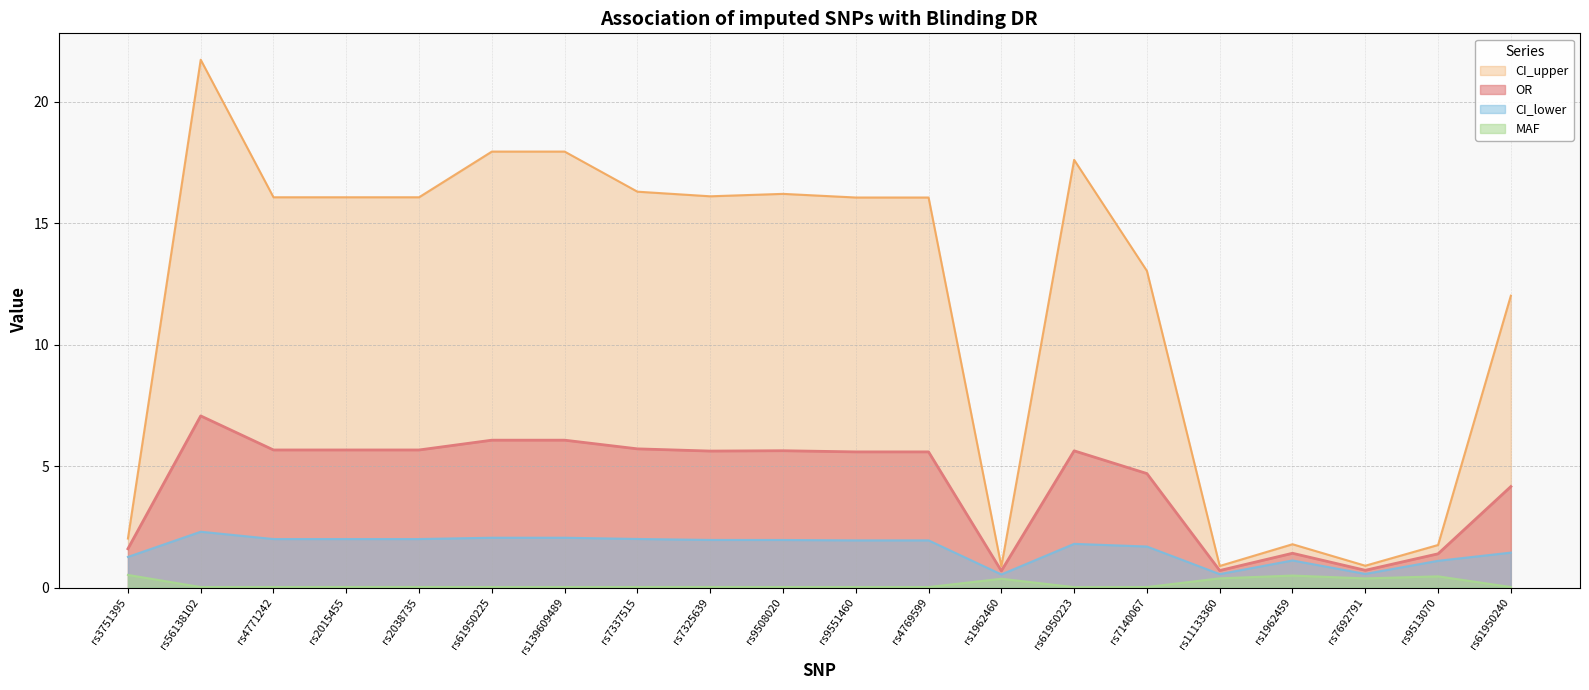

Reading left to right, what are all the values shown in this chart?

OR: 1.6	7.1	5.7	5.7	5.7	6.1	6.1	5.7	5.6	5.6	5.6	5.6	0.7	5.6	4.7	0.7	1.4	0.7	1.4	4.2
CI_upper: 2.0	21.7	16.1	16.1	16.1	17.9	17.9	16.3	16.1	16.2	16.1	16.1	0.9	17.6	13.0	0.9	1.8	0.9	1.8	12.0
CI_lower: 1.3	2.3	2.0	2.0	2.0	2.0	2.0	2.0	2.0	2.0	1.9	1.9	0.5	1.8	1.7	0.6	1.1	0.6	1.1	1.4
MAF: 0.5	0.0	0.0	0.0	0.0	0.0	0.0	0.0	0.0	0.0	0.0	0.0	0.4	0.0	0.0	0.4	0.5	0.4	0.5	0.0